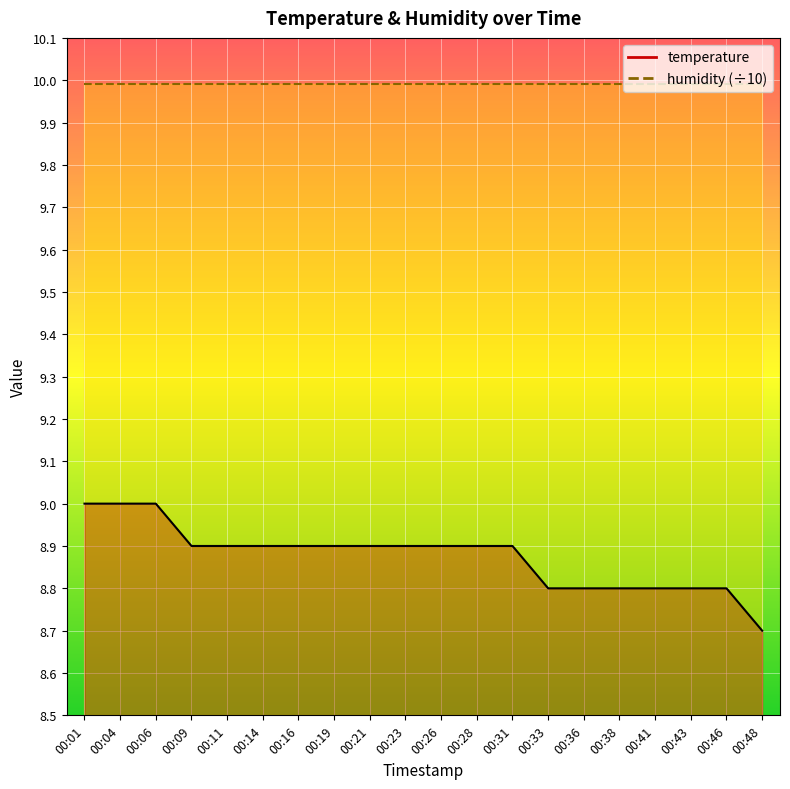

True or false: the data shows 8.8 at 00:43.

True